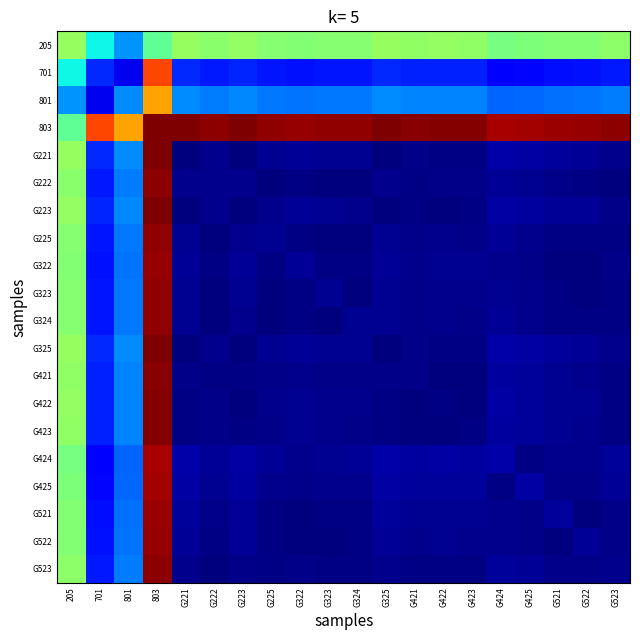

Rank the series at 803 from lowest to highest value.

205, 801, 701, G424, G425, G521, G322, G522, G323, G225, G324, G222, G523, G421, G423, G422, G223, 803, G221, G325